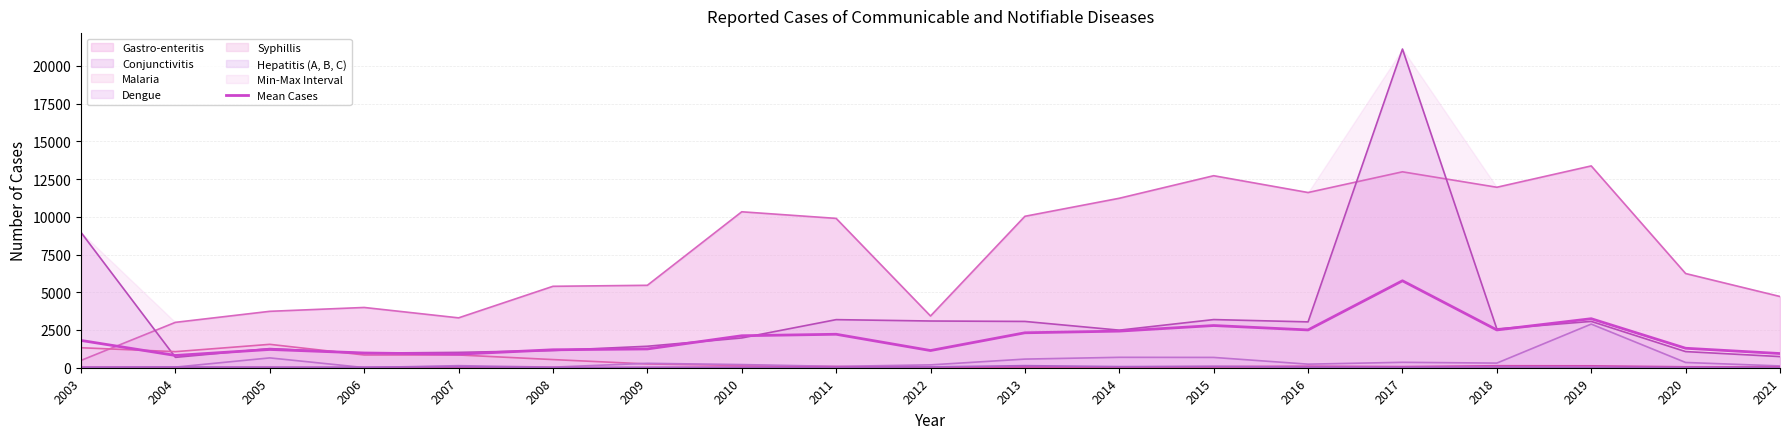

Which series has the widest spread of values?

Conjunctivitis